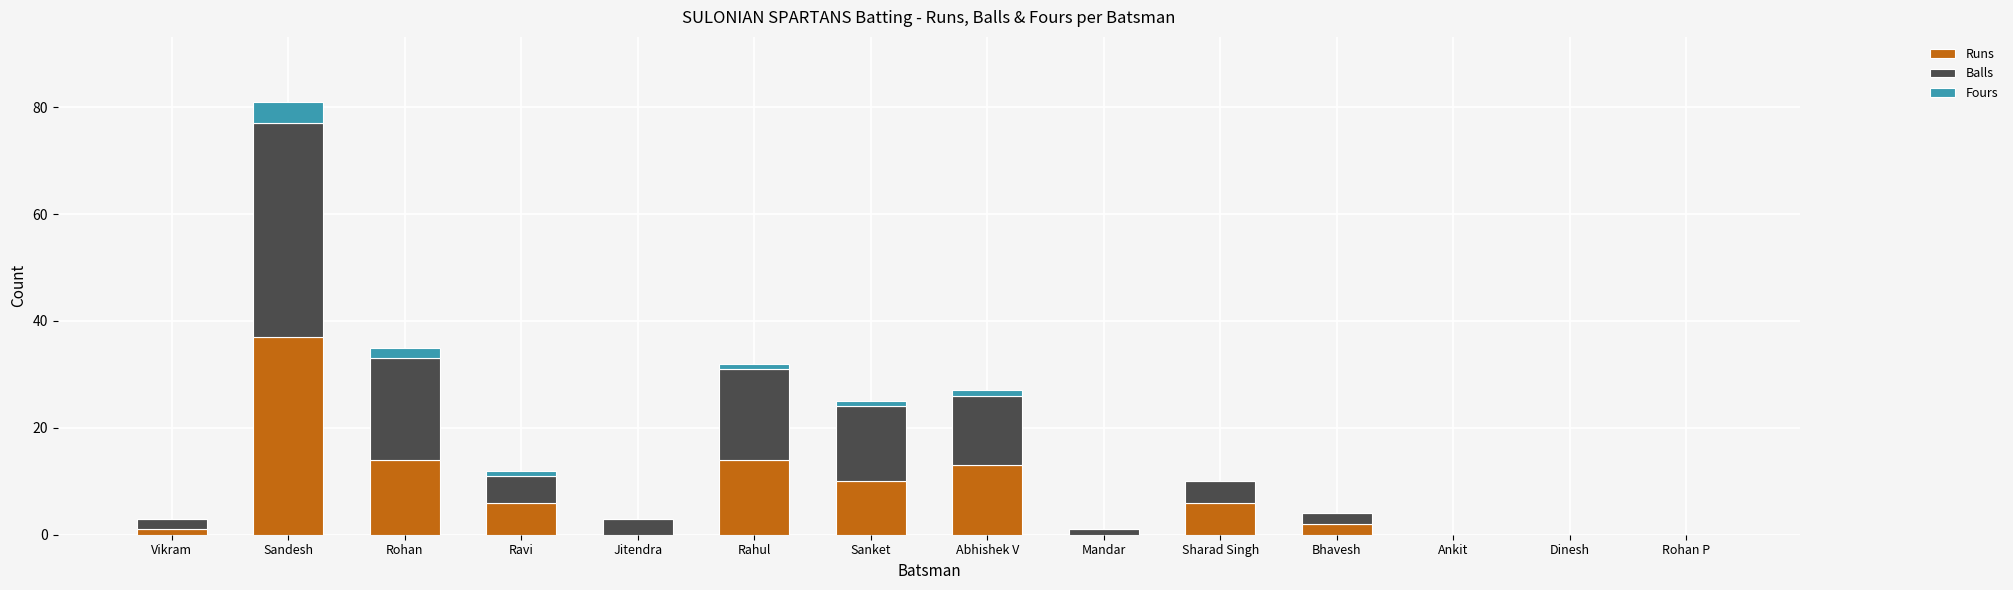

What is the maximum value for Runs?

37